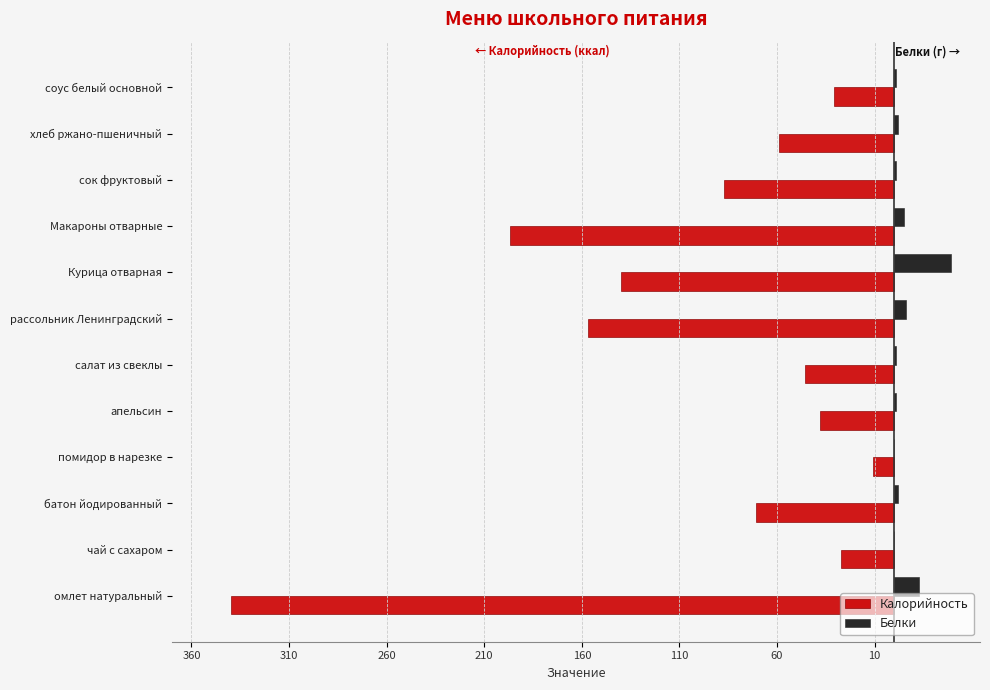

What are all the series names shown in the legend?

Калорийность, Белки